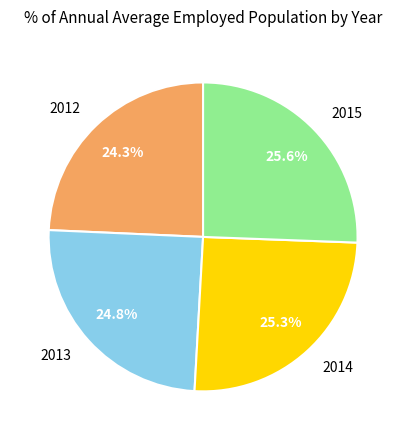

Combined, what portion of the pie is 2012 and 2014?

49.6%